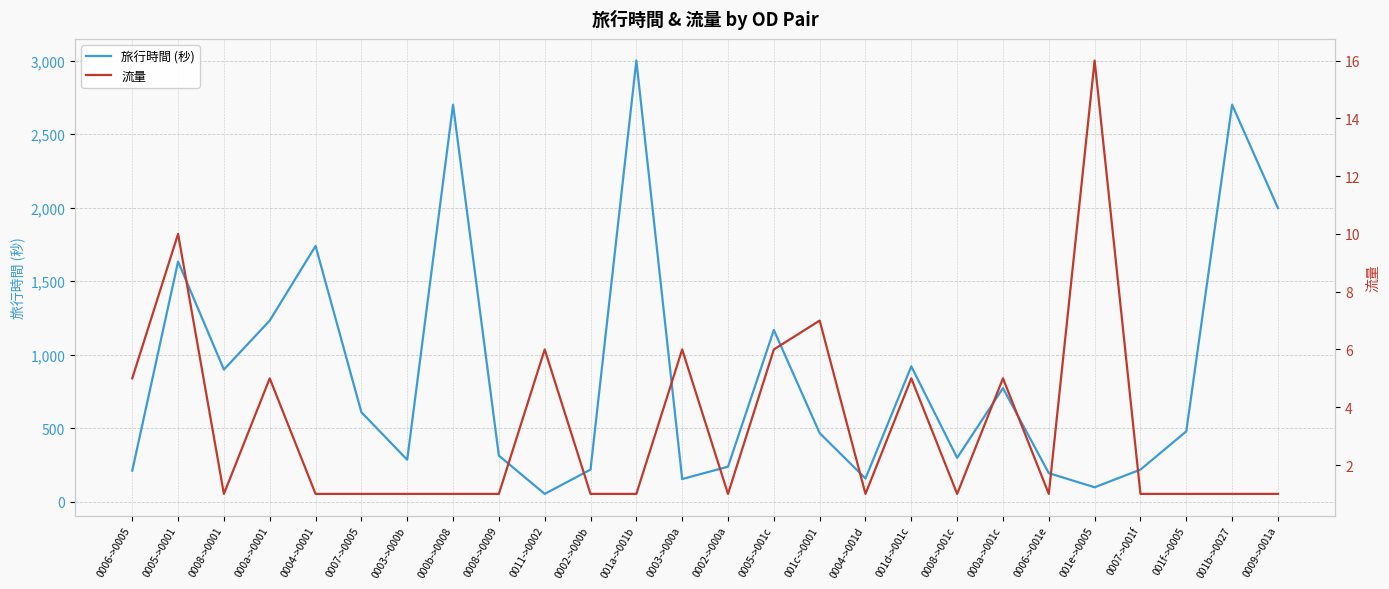

Reading left to right, what are all the values shown in this chart?

旅行時間 (秒): 0006->0005=213	0005->0001=1634	0008->0001=900	000a->0001=1233	0004->0001=1740	0007->0005=610	0003->000b=287	000b->0008=2700	0008->0009=315	0011->0002=55	0002->000b=220	001a->001b=3000	0003->000a=156	0002->000a=240	0005->001c=1169	001c->0001=468	0004->001d=160	001d->001c=922	0008->001c=300	000a->001c=774	0006->001e=196	001e->0005=100	0007->001f=220	001f->0005=480	001b->0027=2700	0009->001a=1998
流量: 0006->0005=5	0005->0001=10	0008->0001=1	000a->0001=5	0004->0001=1	0007->0005=1	0003->000b=1	000b->0008=1	0008->0009=1	0011->0002=6	0002->000b=1	001a->001b=1	0003->000a=6	0002->000a=1	0005->001c=6	001c->0001=7	0004->001d=1	001d->001c=5	0008->001c=1	000a->001c=5	0006->001e=1	001e->0005=16	0007->001f=1	001f->0005=1	001b->0027=1	0009->001a=1